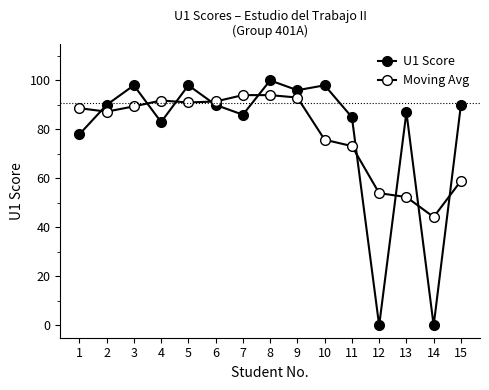

What is the total value across all series at 12?

54.0